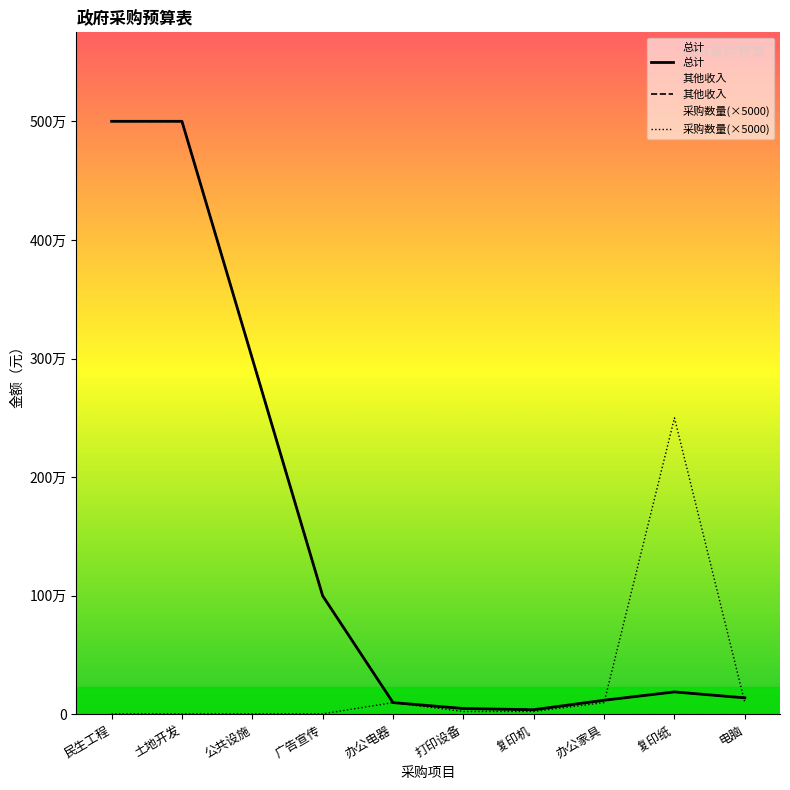

Which series has the largest range (max minus min)?

总计